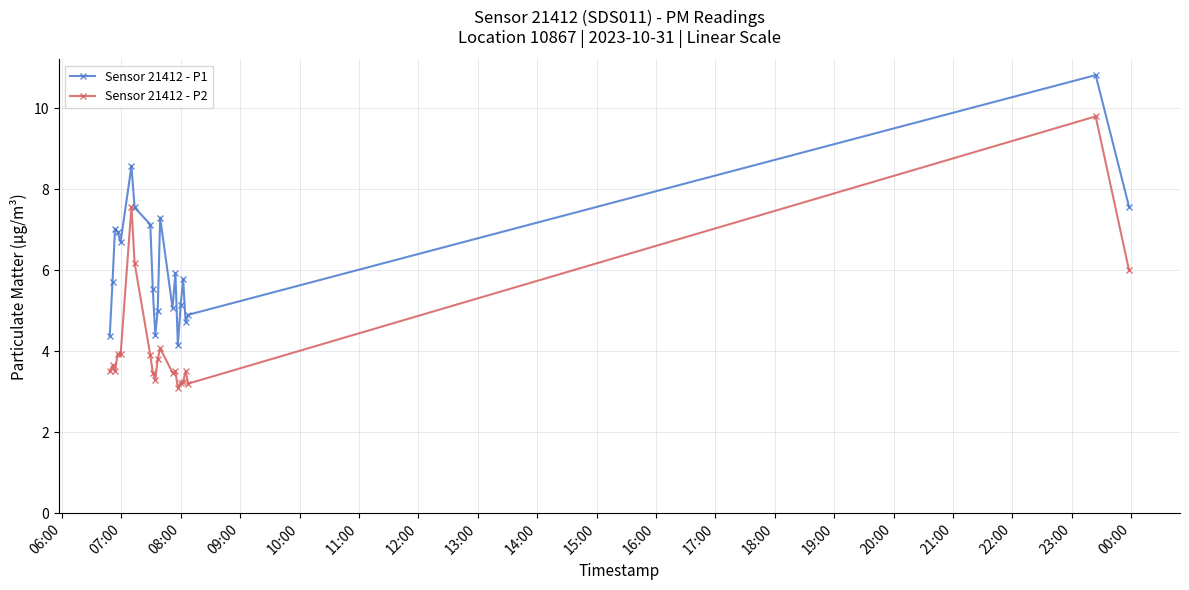

What is the greatest value displayed?

10.8